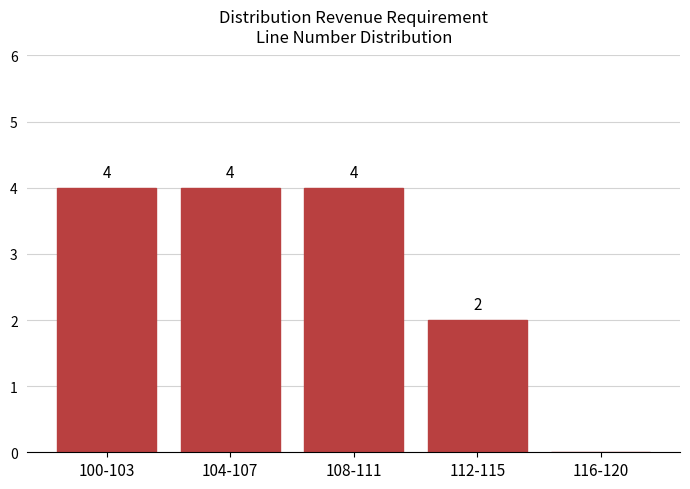

True or false: the data shows 4 at 104-107.

True